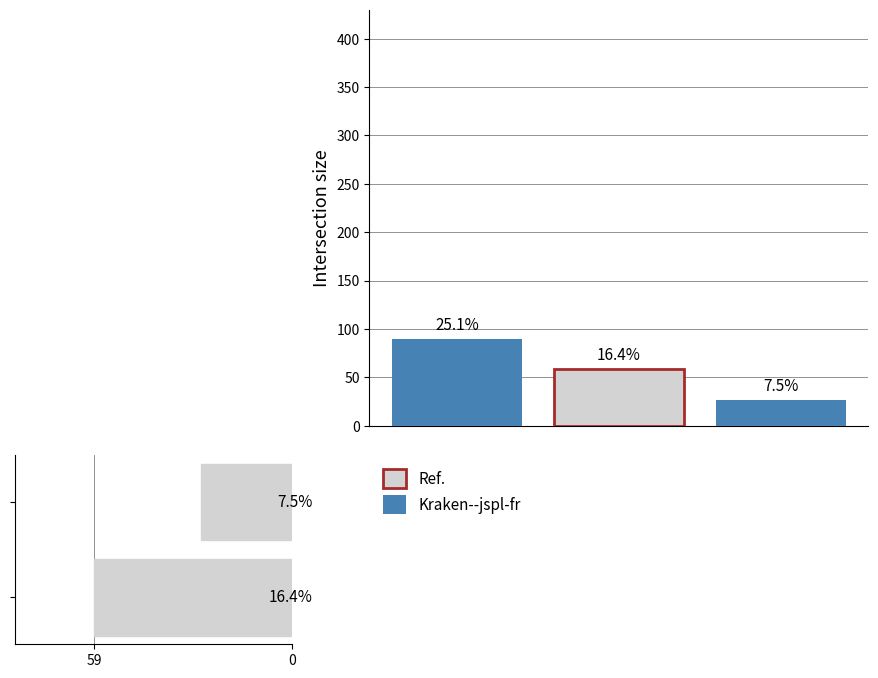

What is the difference between the maximum and minimum values?

32